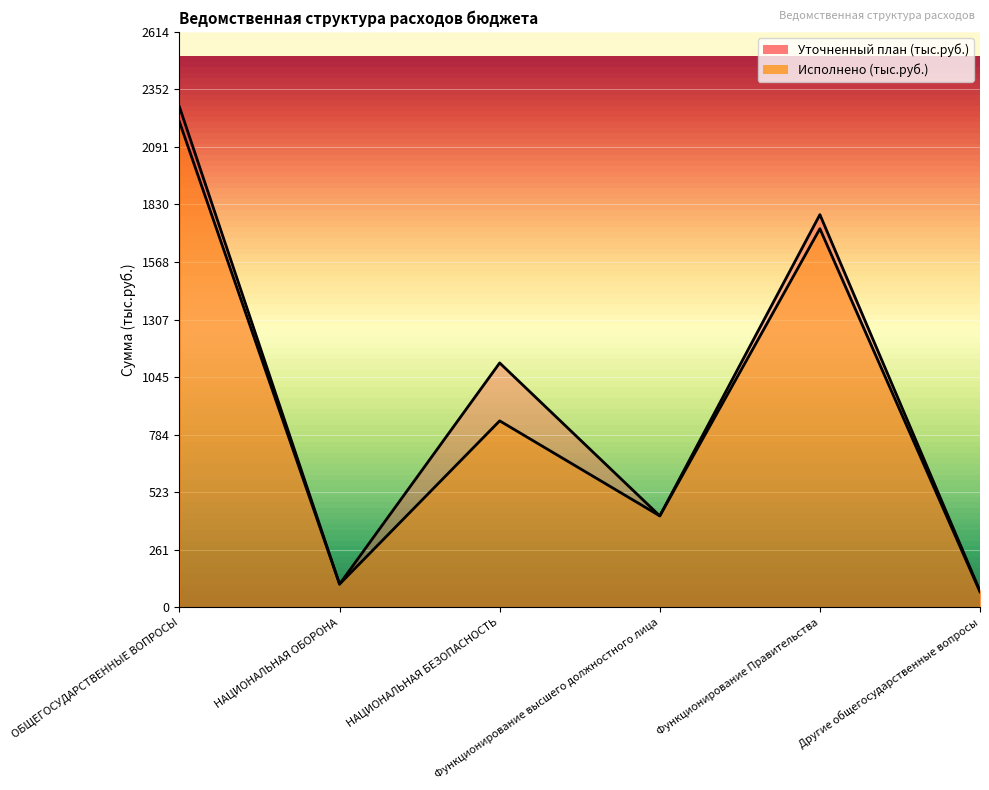

True or false: Уточненный план (тыс.руб.) has a value of 74.0 at Другие общегосударственные вопросы.

True